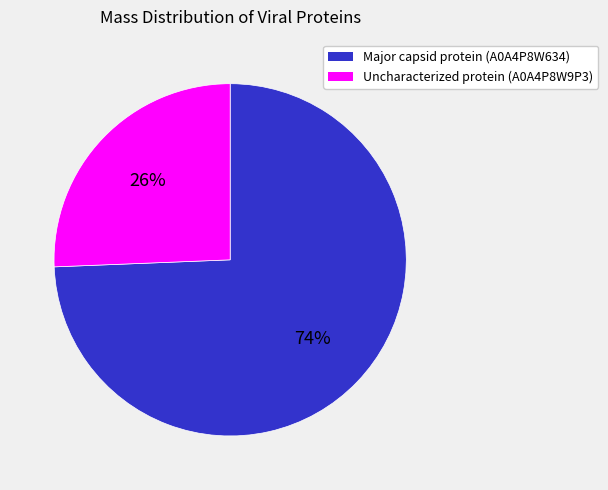

Which slice is the smallest?

Uncharacterized protein (A0A4P8W9P3)